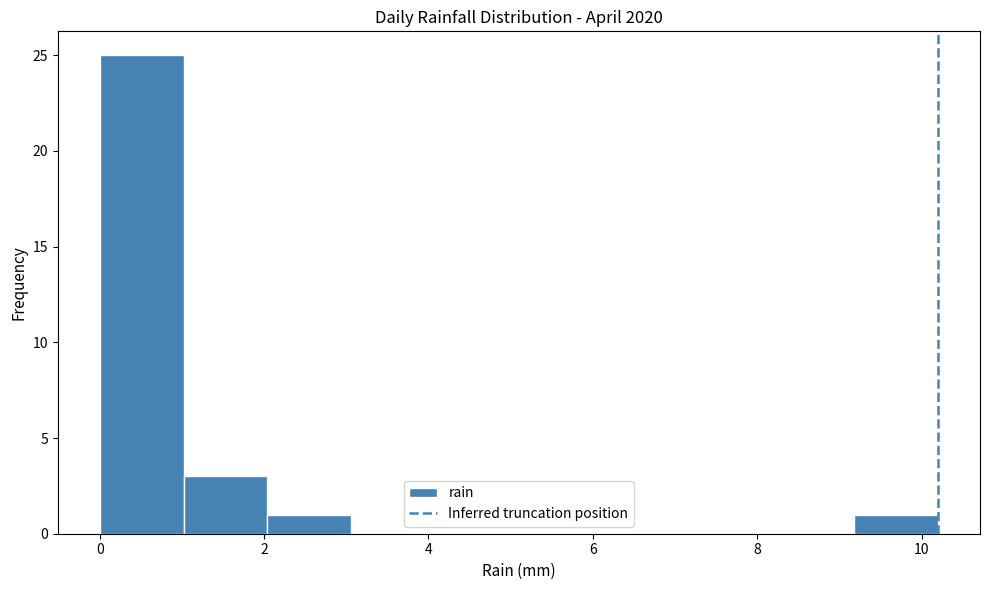

How tall is the bar that spans 1.02 to 2.04 on the x-axis? Neither the bar edges nor the heights are printed on the chart, so give them approximately, as read against the axes.

3